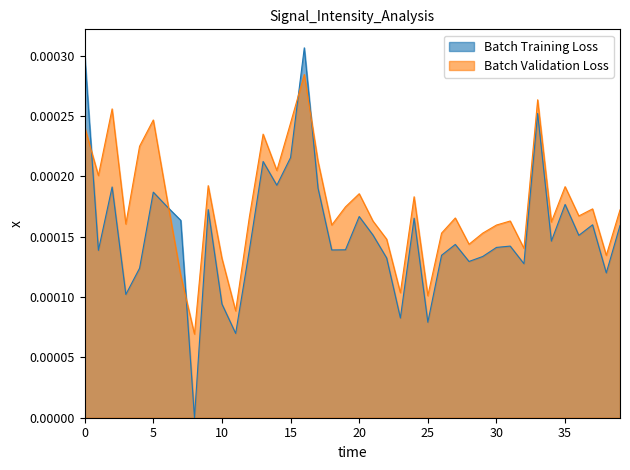

Which series changed the most between 9 and 28?

Batch Validation Loss